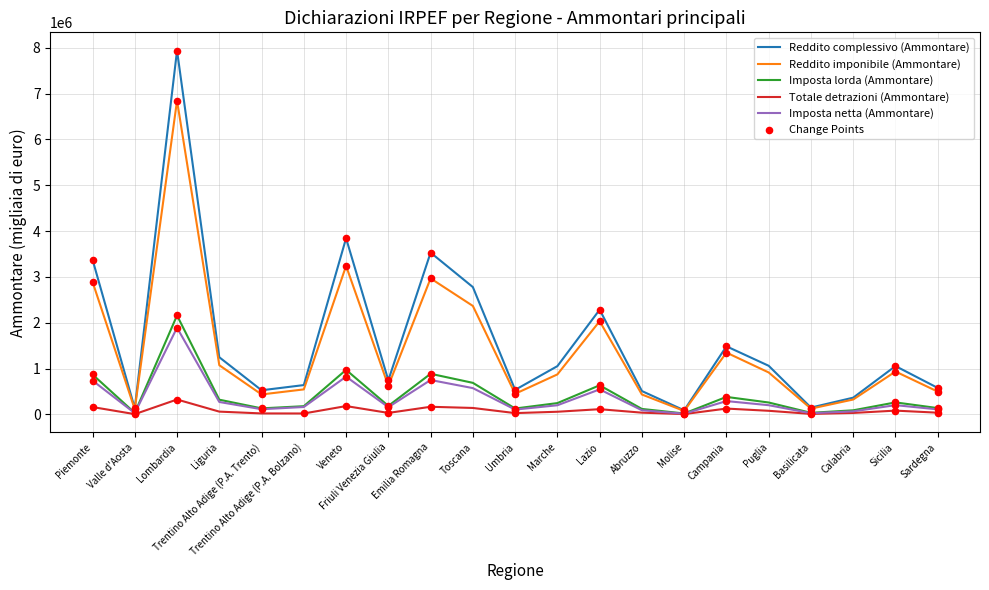

What is the total value across all series at Lombardia?

19165513